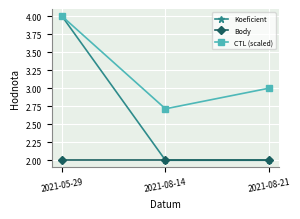

Reading right to left, extract all data points from this chart.

Koeficient: 2021-08-21=2.0	2021-08-14=2.0	2021-05-29=4.0
Body: 2021-08-21=2.0	2021-08-14=2.0	2021-05-29=2.0
CTL (scaled): 2021-08-21=3.0	2021-08-14=2.7	2021-05-29=4.0